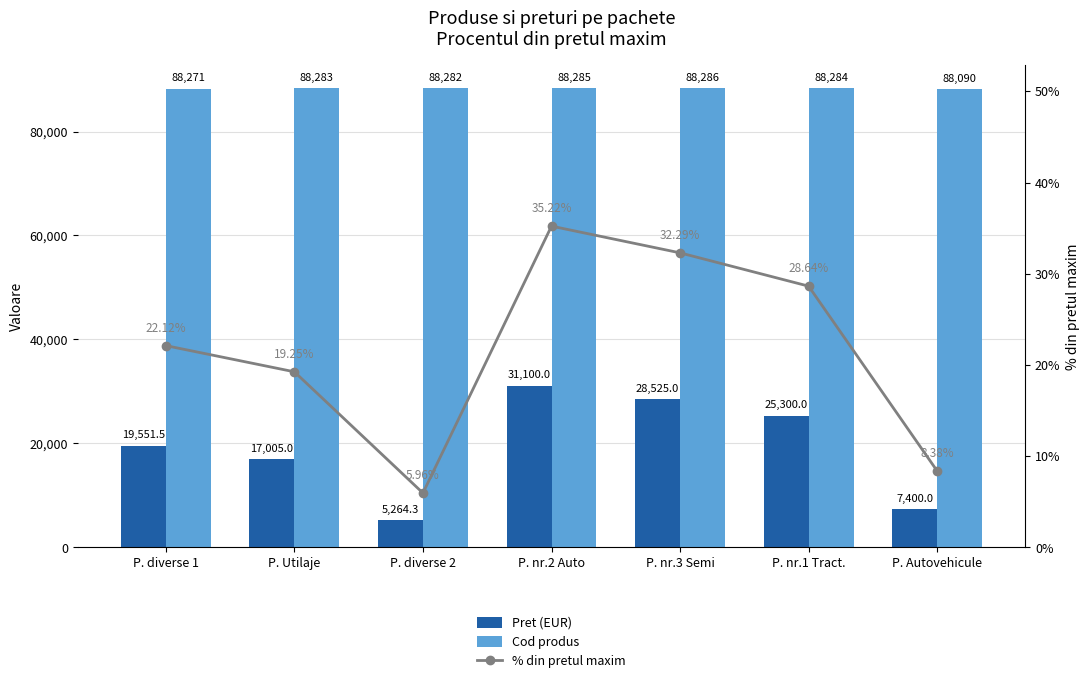

At how many categories does at least one series exceed 26137?

7